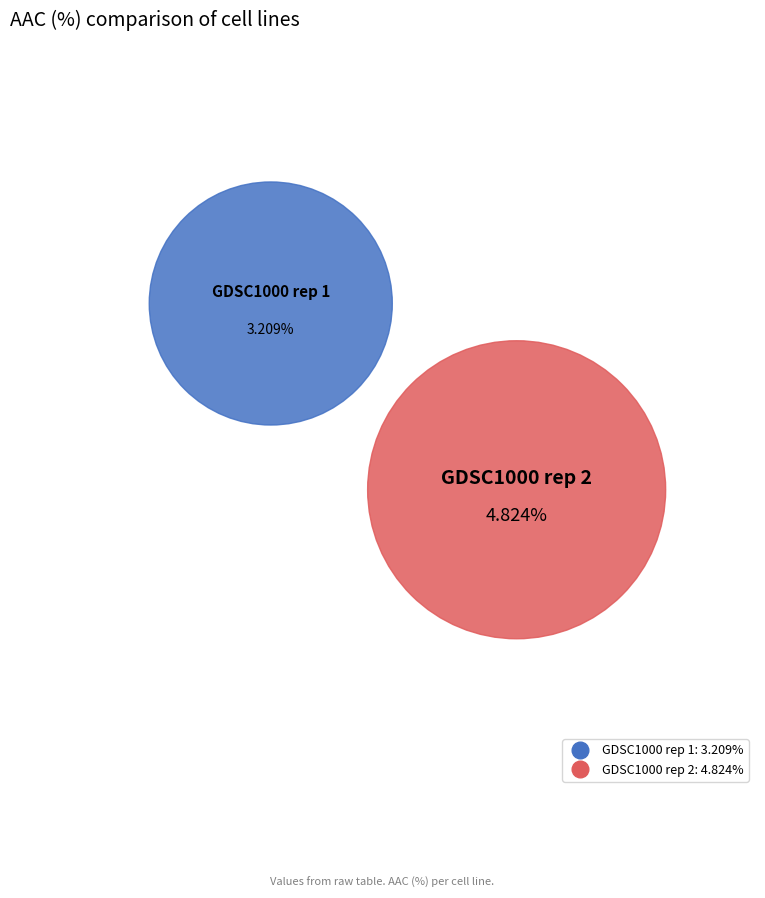

What is the ratio of the value at GDSC1000 rep 2 to the value at GDSC1000 rep 1?

1.5